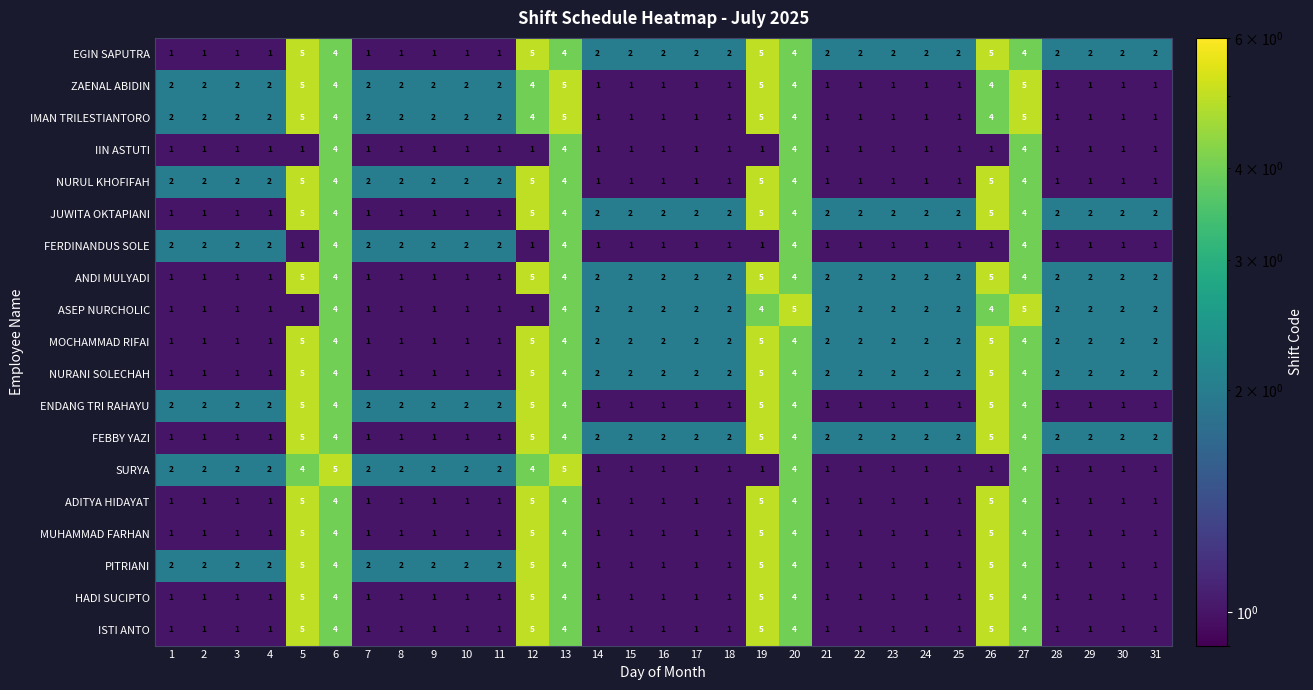

What is the difference between the second highest and minimum values in the ADITYA HIDAYAT series?

4